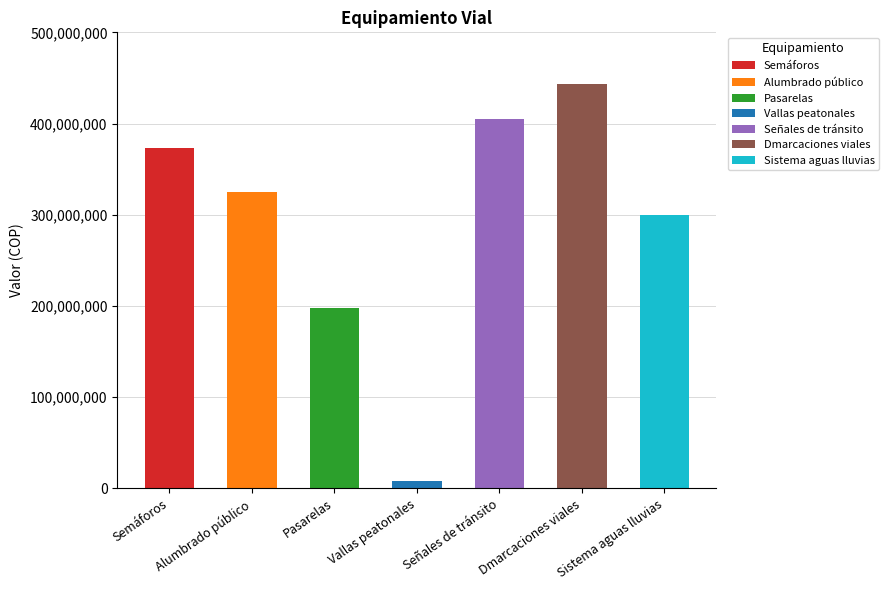

What is the sum of the values at Pasarelas and Alumbrado público?

522622997